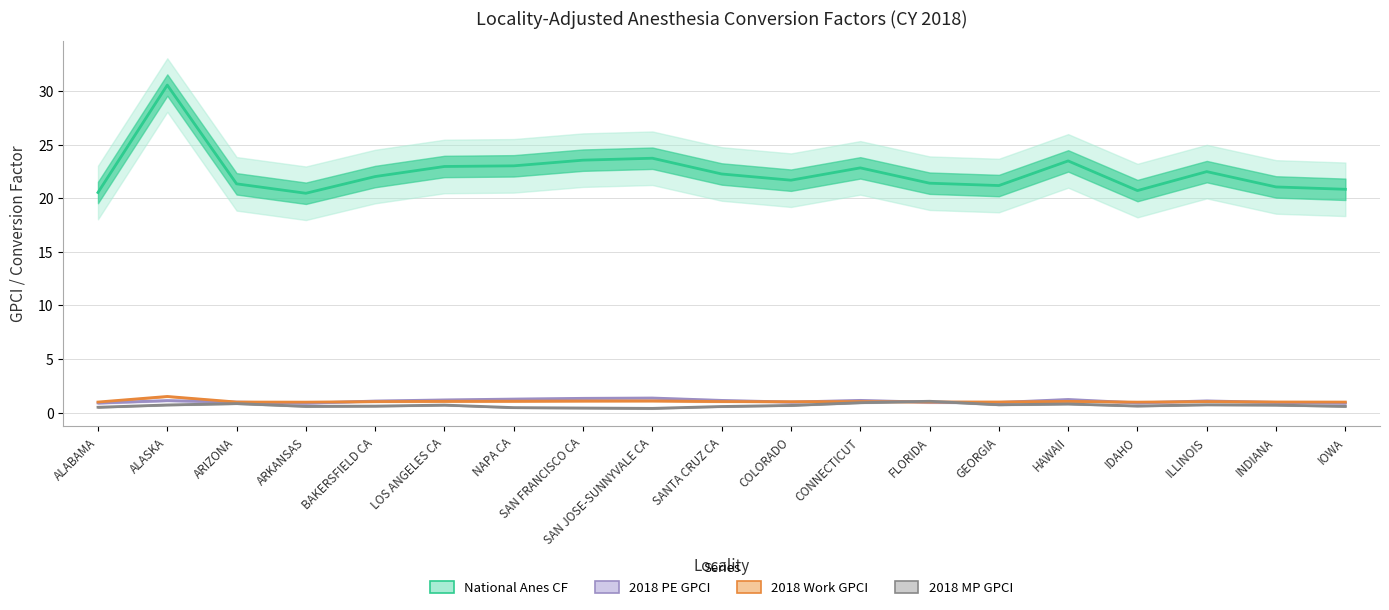

What are all the series names shown in the legend?

National Anes CF, 2018 PE GPCI, 2018 Work GPCI, 2018 MP GPCI